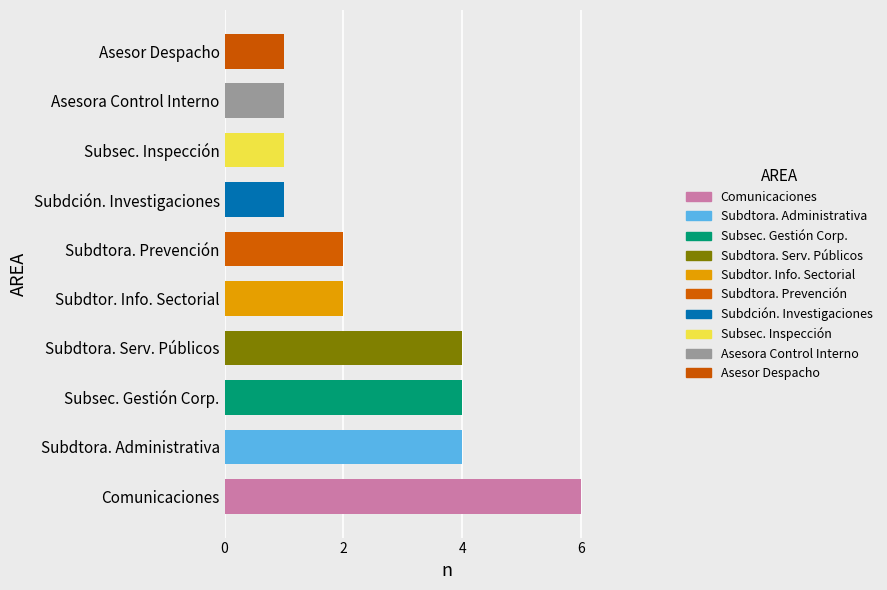

What is the ratio of the value at Asesor Despacho to the value at Subsec. Gestión Corp.?

0.2